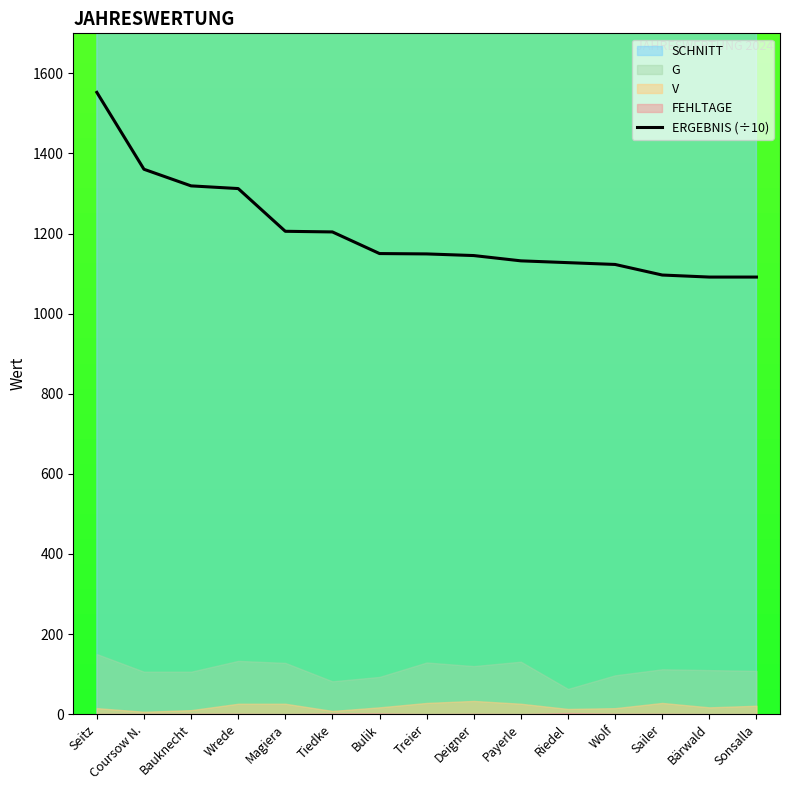

The ERGEBNIS (÷10) series shows 1875.3 at Riedel. True or false?

False